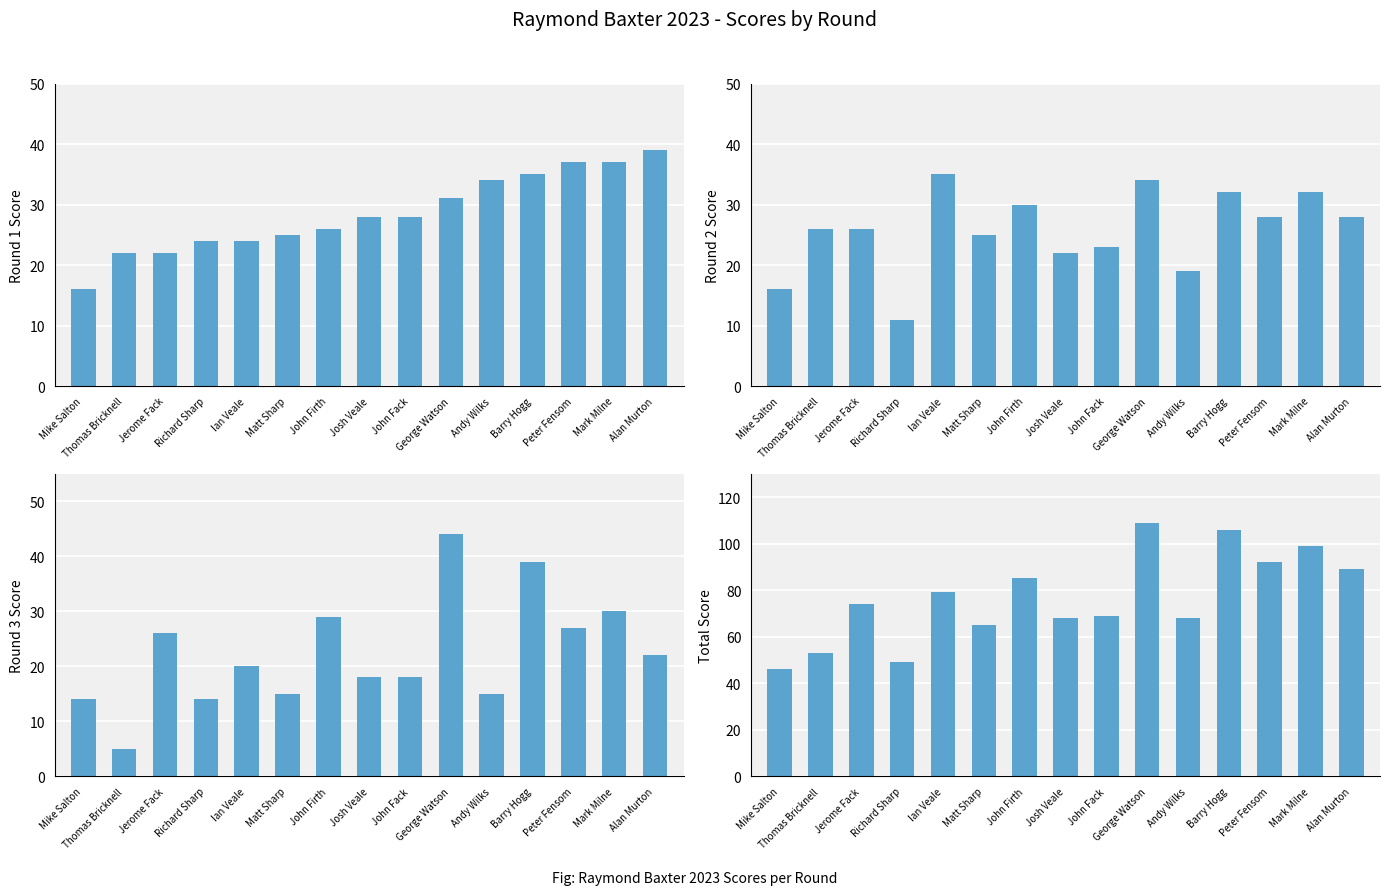

Rank the series by their maximum value, from lowest to highest.

Round 2 Score, Round 1 Score, Round 3 Score, Total Score